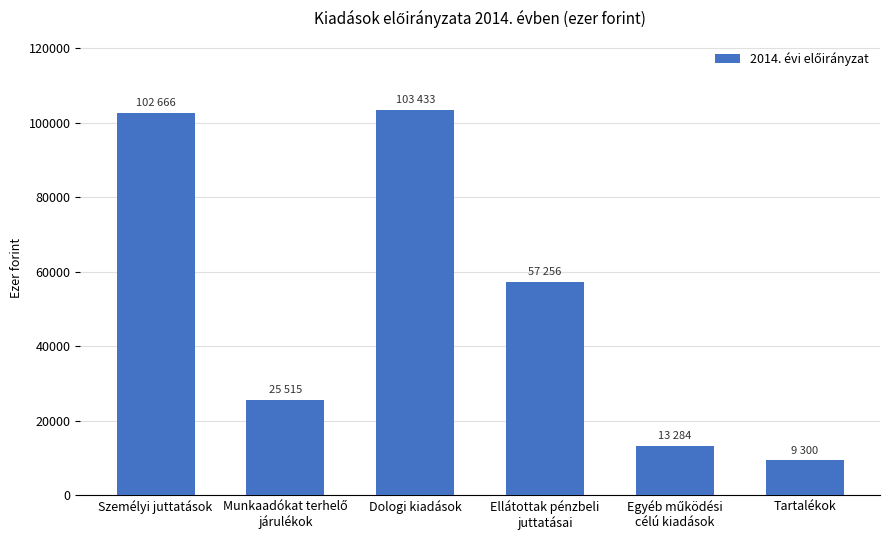

Count the number of categories in the chart.

6